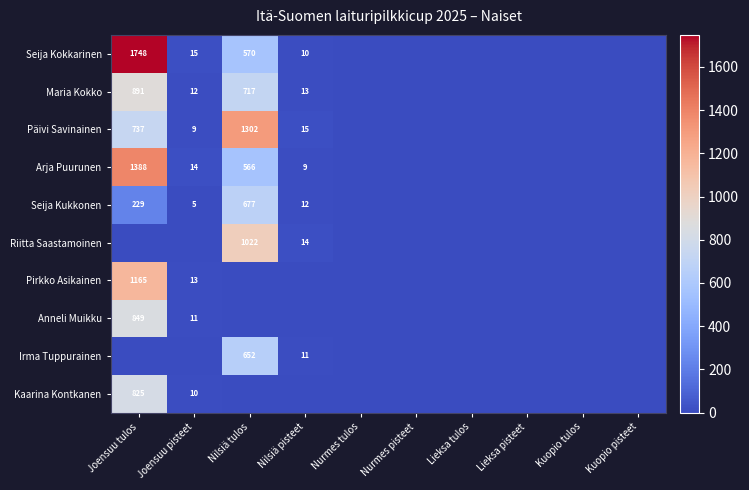

Which has a higher value, Kuopio pisteet or Lieksa pisteet?

Kuopio pisteet